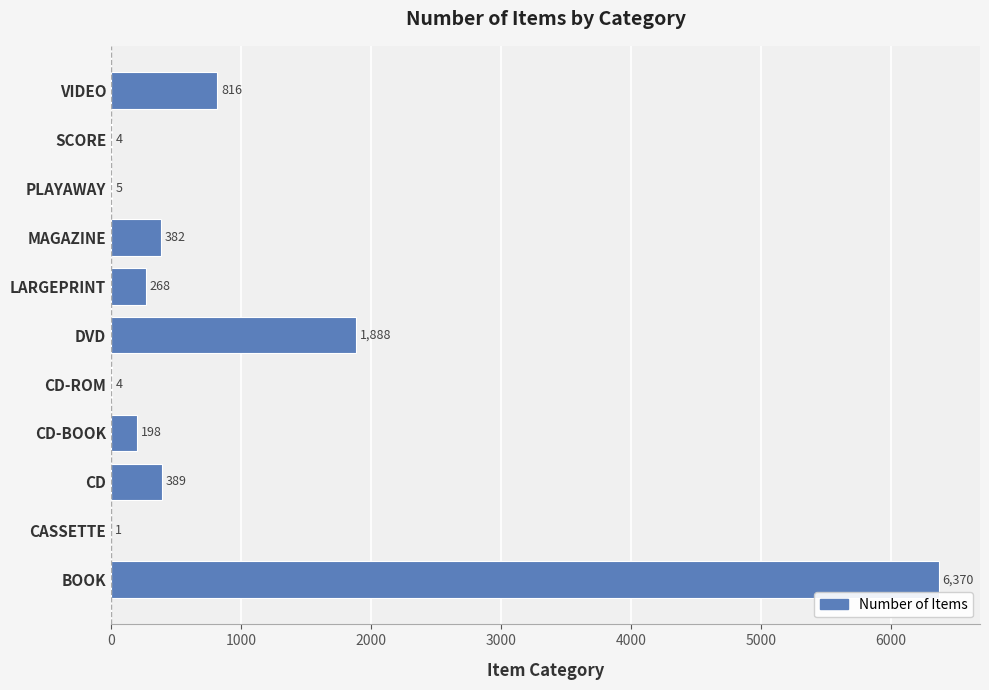

Approximately how many times larger is the value at MAGAZINE compared to VIDEO?

0.5